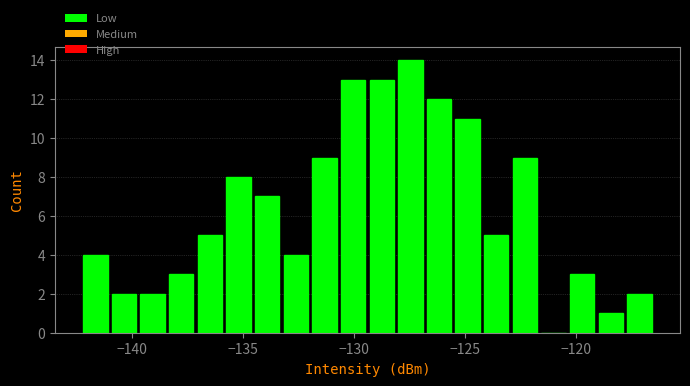

Around what value on the x-axis is the tallest bar? Give the approximate position of its centre, as read against the axis.

-127.5